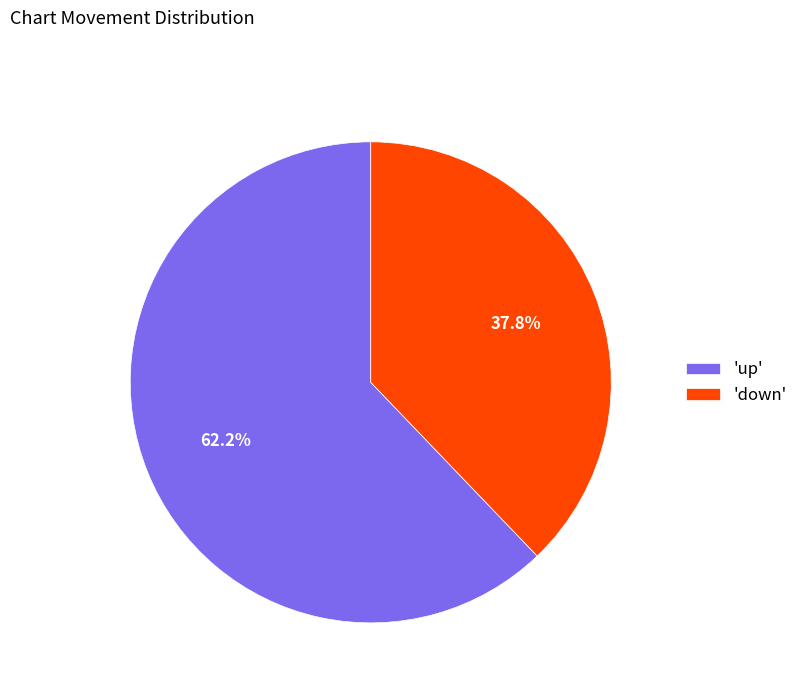

What is the smallest slice in the pie chart?

'down'